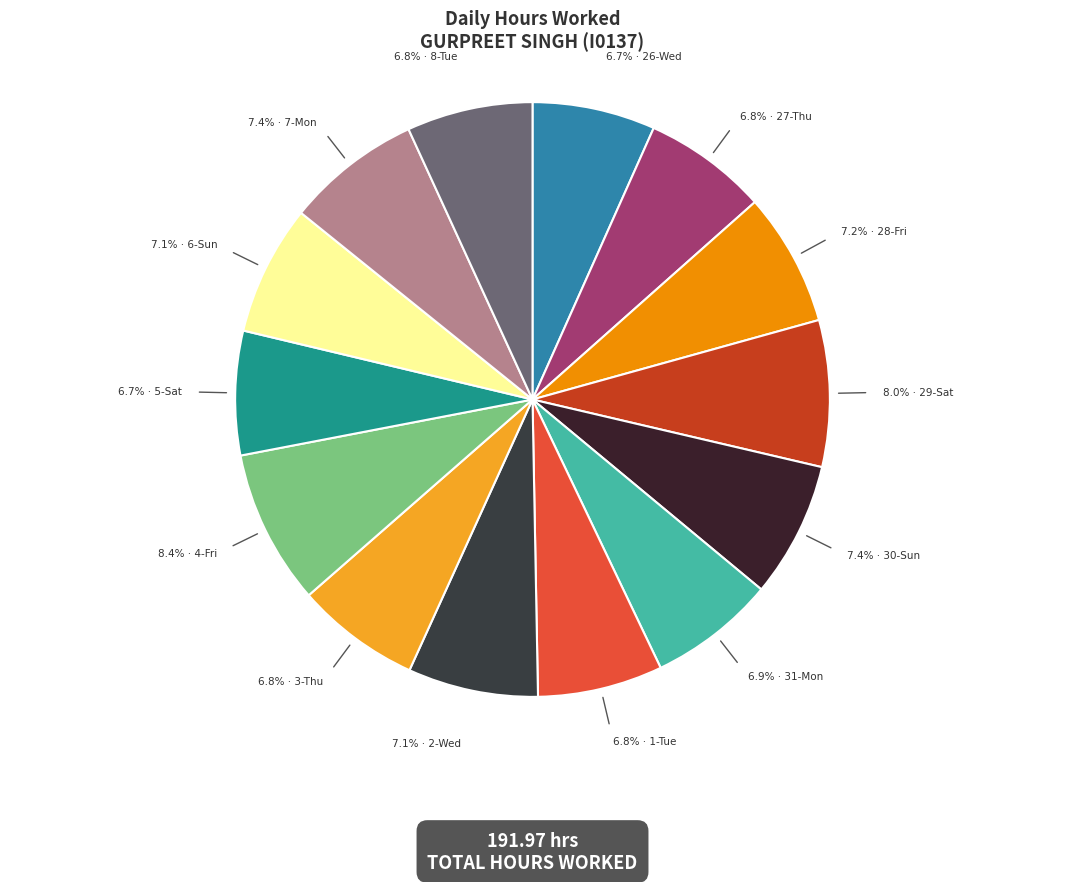

How many slices are in this pie chart?

14